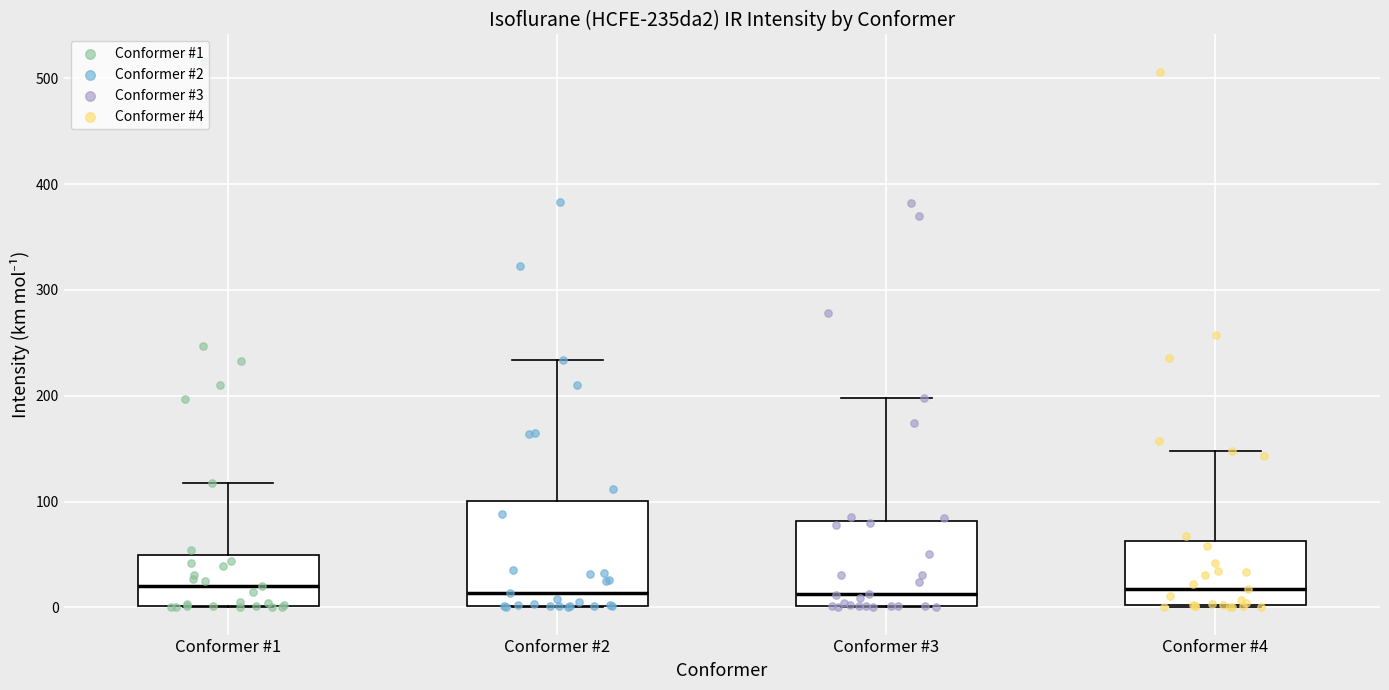

Which box is the tallest, from its lower edge to its upper edge?

Conformer #2